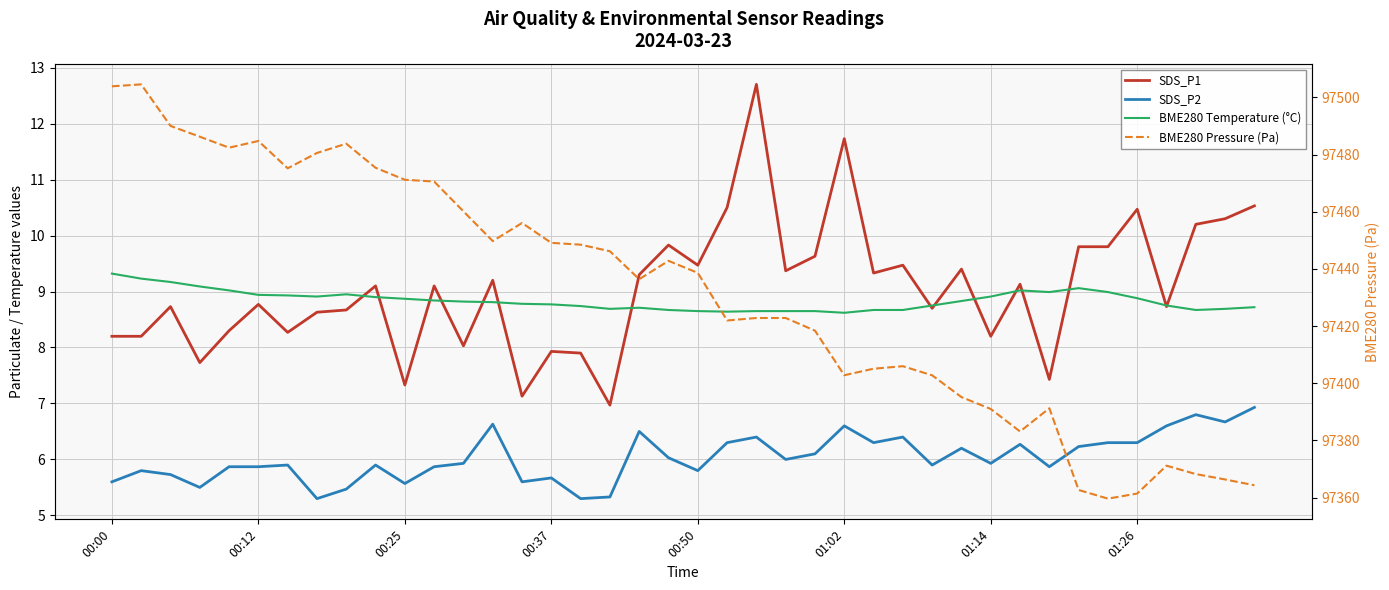

How many interior local peaks does the SDS_P2 series have?

12